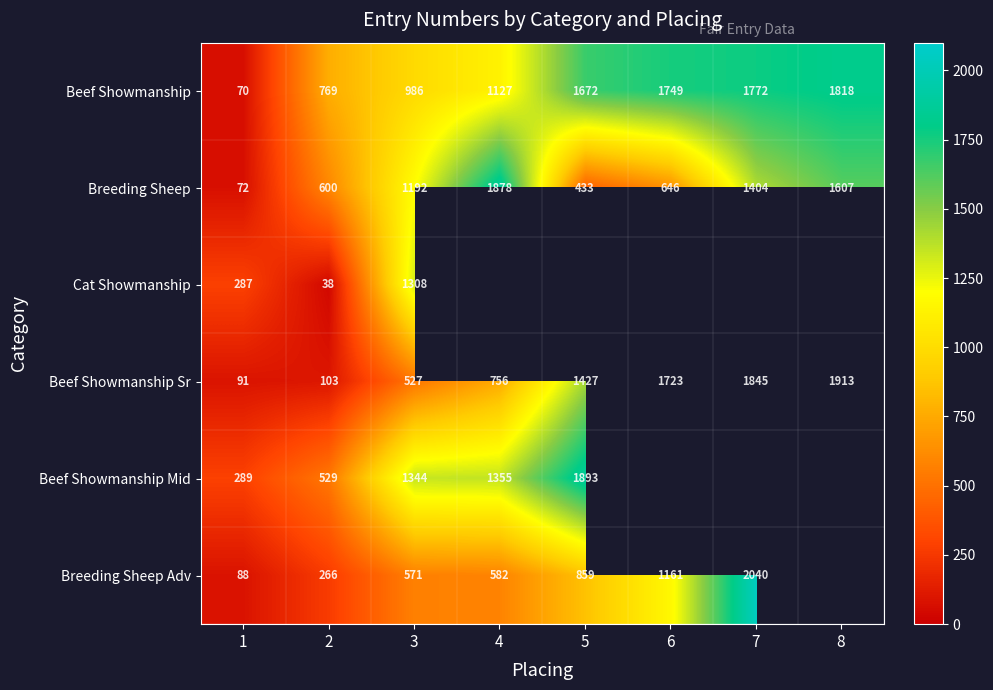

Rank the series at 3 from highest to lowest value.

Beef Showmanship Mid, Cat Showmanship, Breeding Sheep, Beef Showmanship, Breeding Sheep Adv, Beef Showmanship Sr